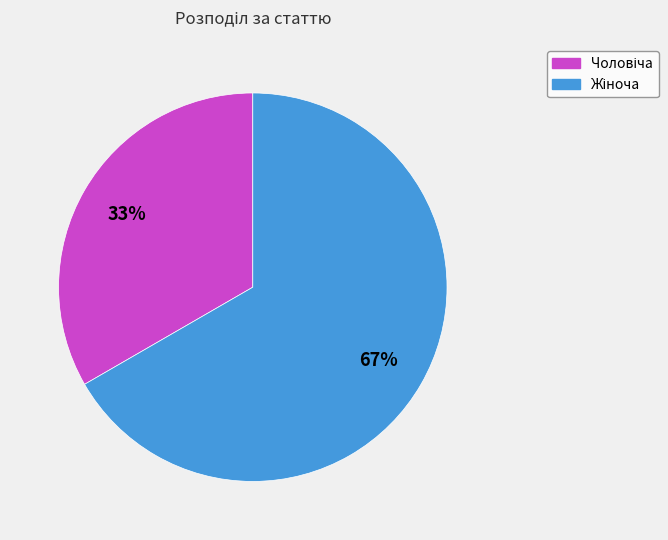

Does any single category account for the majority?

Yes